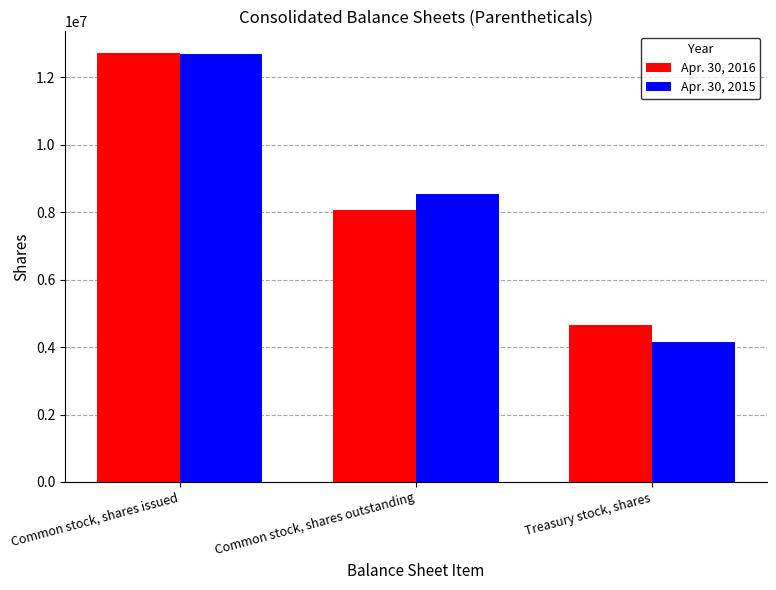

List the labels in order of Apr. 30, 2016 value, largest first.

Common stock, shares issued, Common stock, shares outstanding, Treasury stock, shares